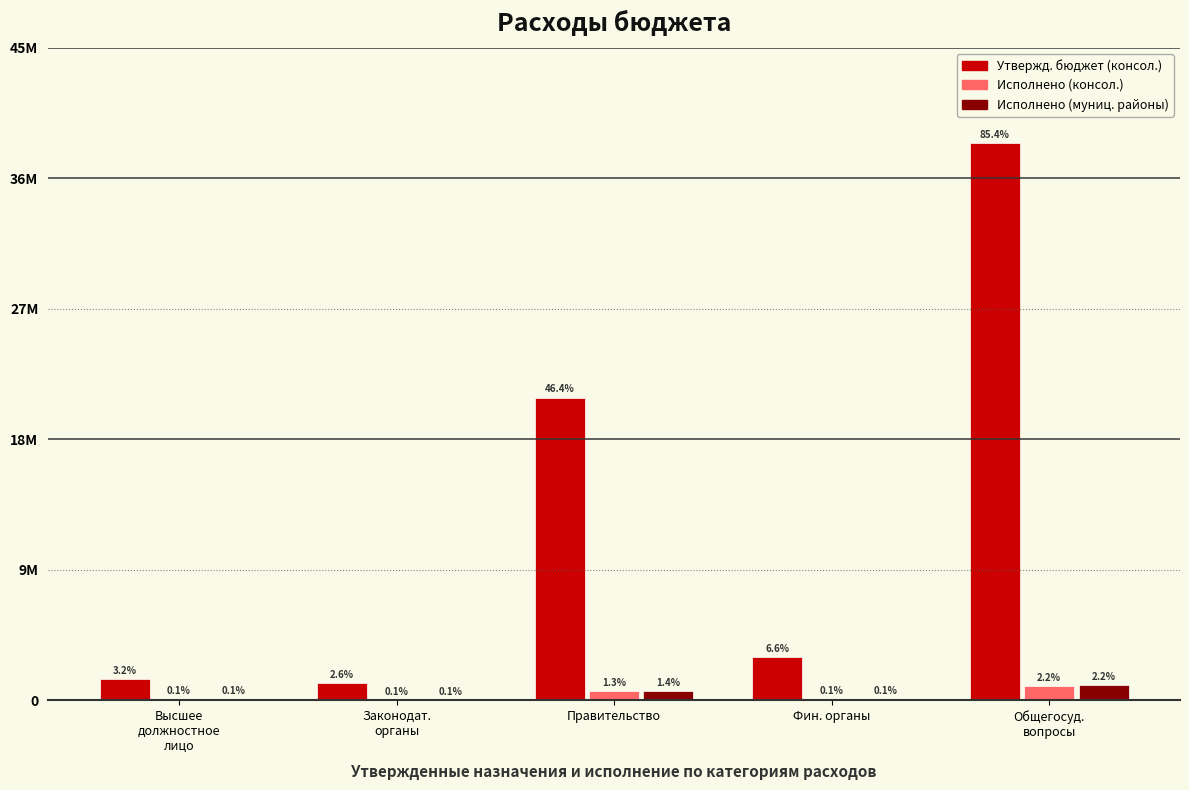

What are all the series names shown in the legend?

Утвержд. бюджет (консол.), Исполнено (консол.), Исполнено (муниц. районы)